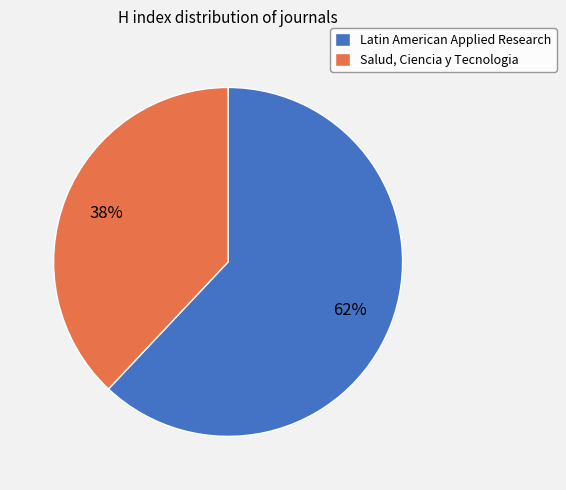

How many slices are in this pie chart?

2